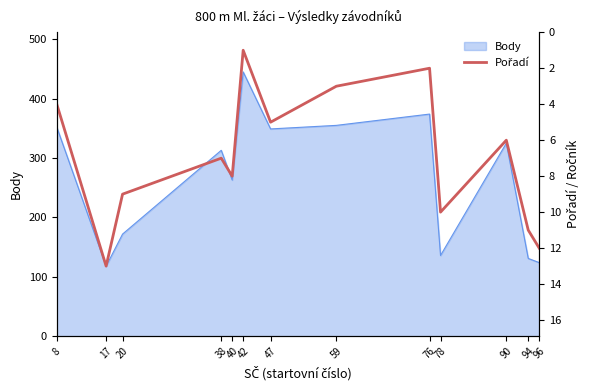

Reading right to left, list all the values displayed in this chart.

96=12	94=11	90=6	78=10	76=2	59=3	47=5	42=1	40=8	38=7	20=9	17=13	8=4